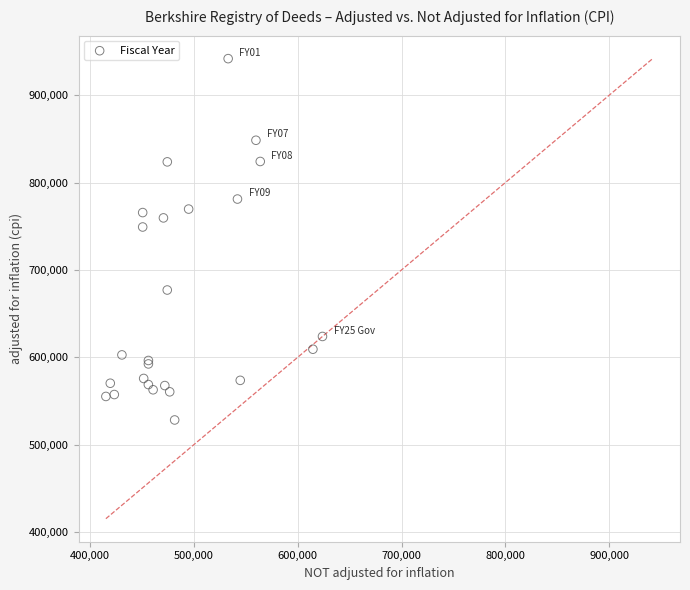

What Y value in the scatter plot is closest to 735045?

749135